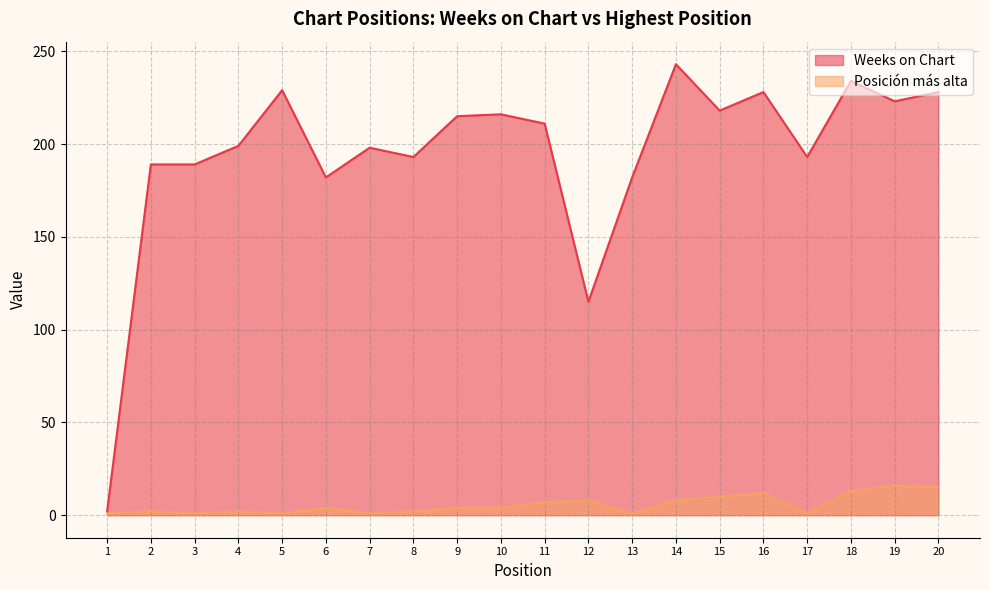

What is the approximate value of Posición más alta at 2?

2